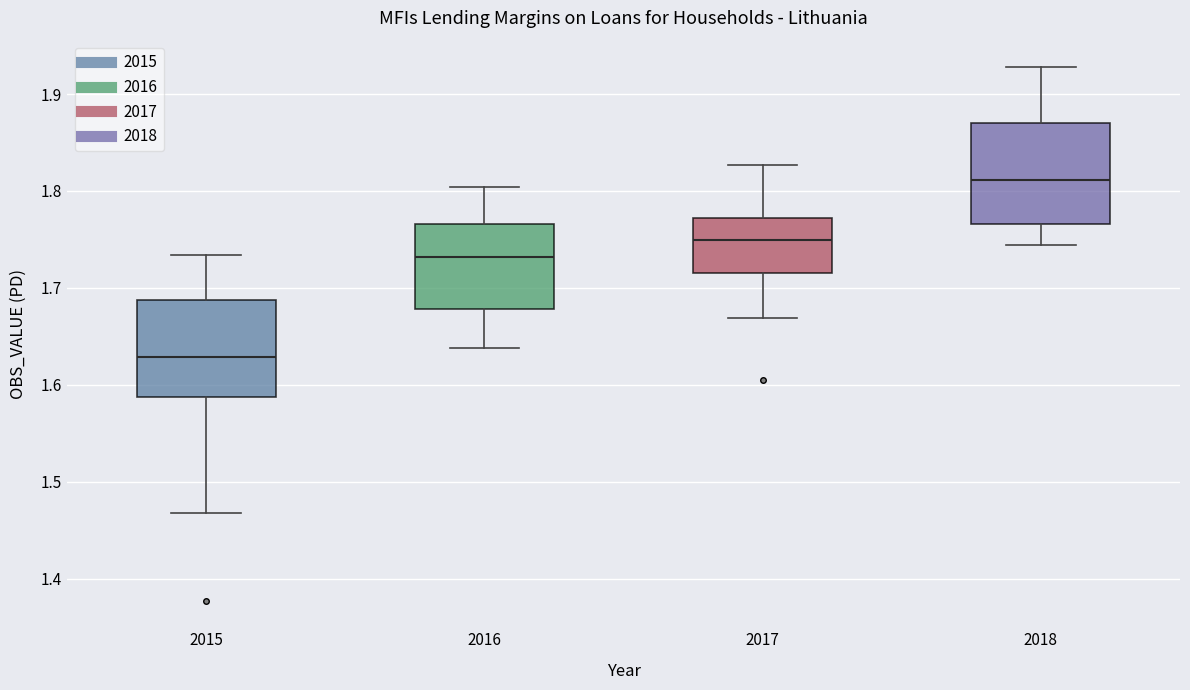

Where is the upper edge of the box at x = 2018 on the y-axis? The values are not printed on the chart, so give them approximately, as read against the axis.

1.87